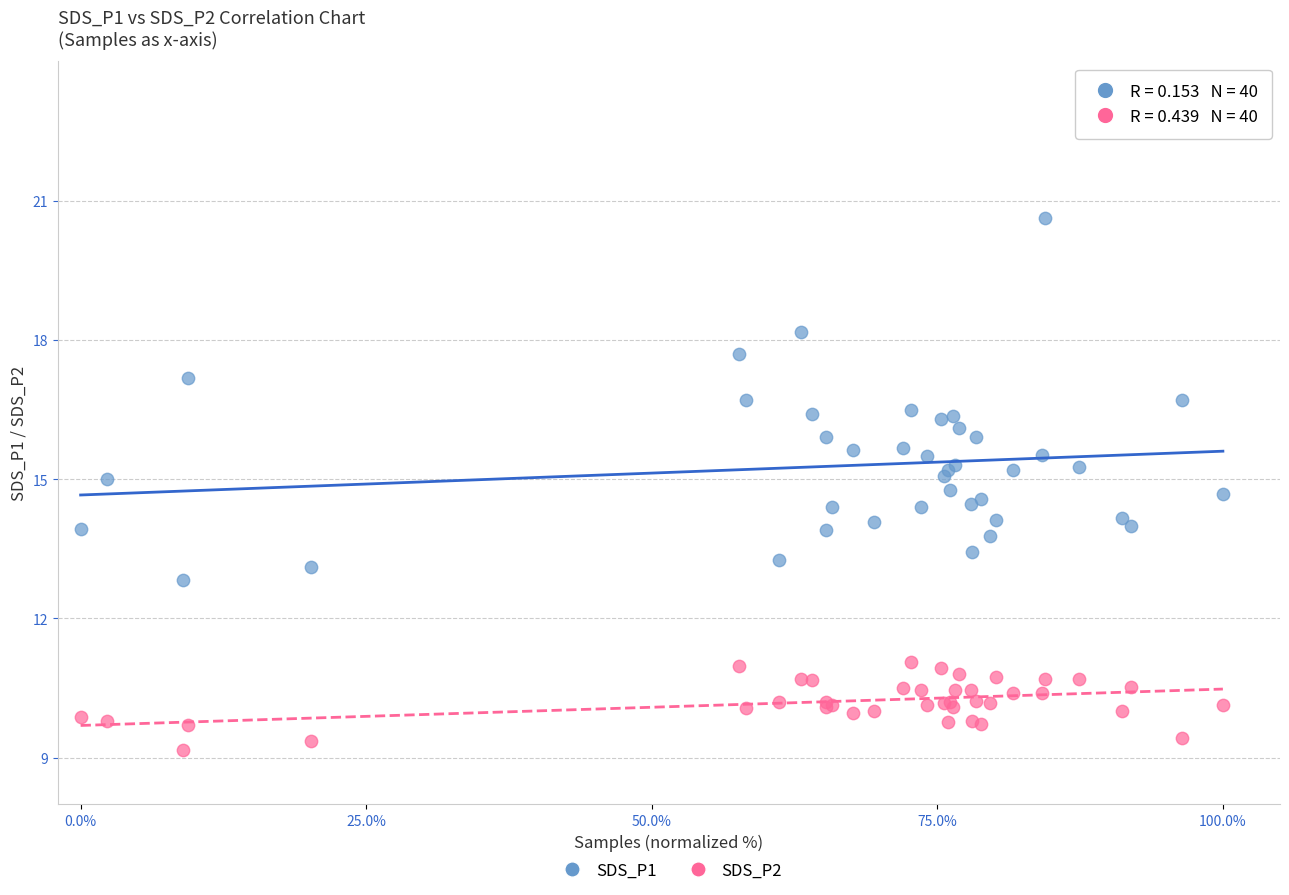

Which series reaches the minimum Y coordinate?

SDS_P2